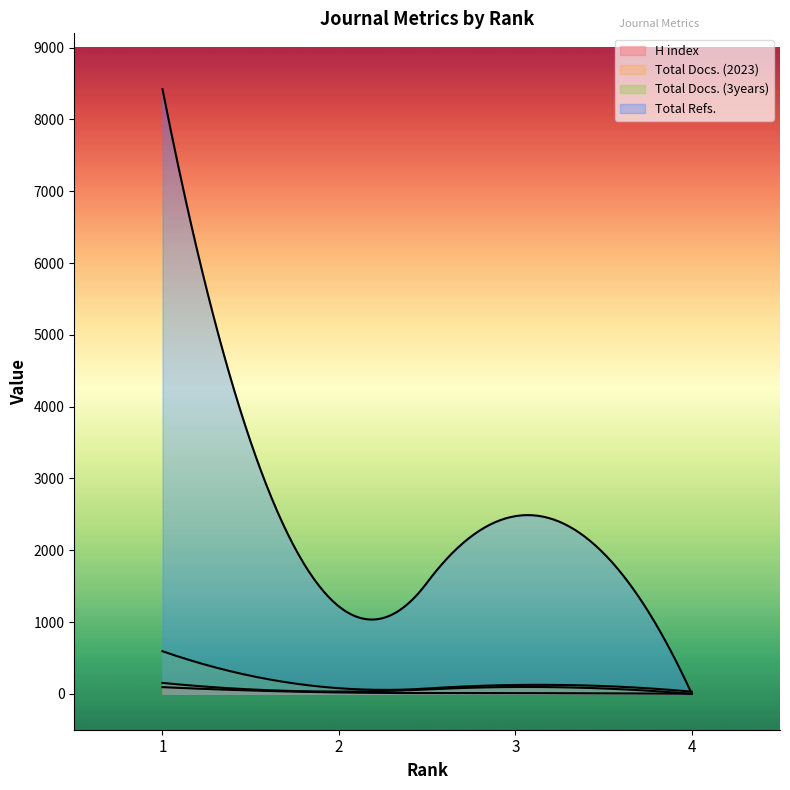

What is the difference between the second highest and minimum values in the Total Docs. (2023) series?

95